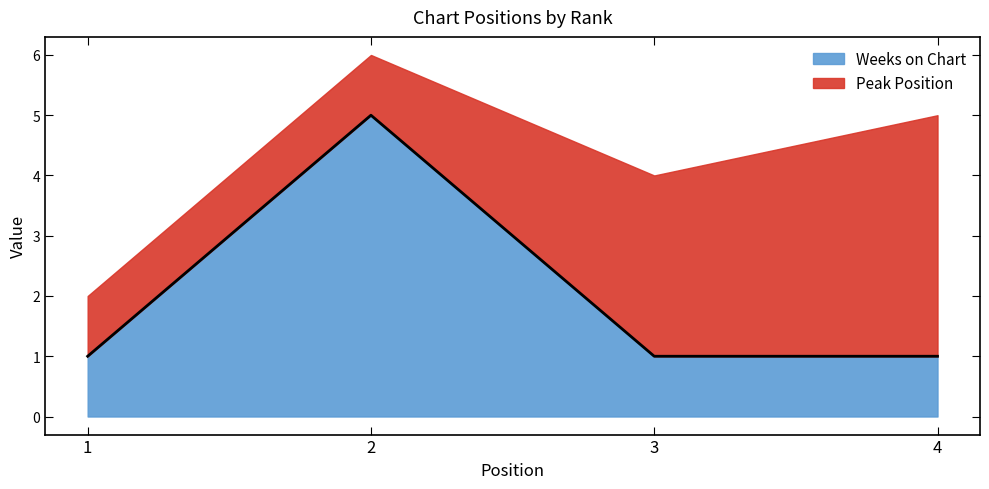

Reading left to right, list all the values displayed in this chart.

1	5	1	1